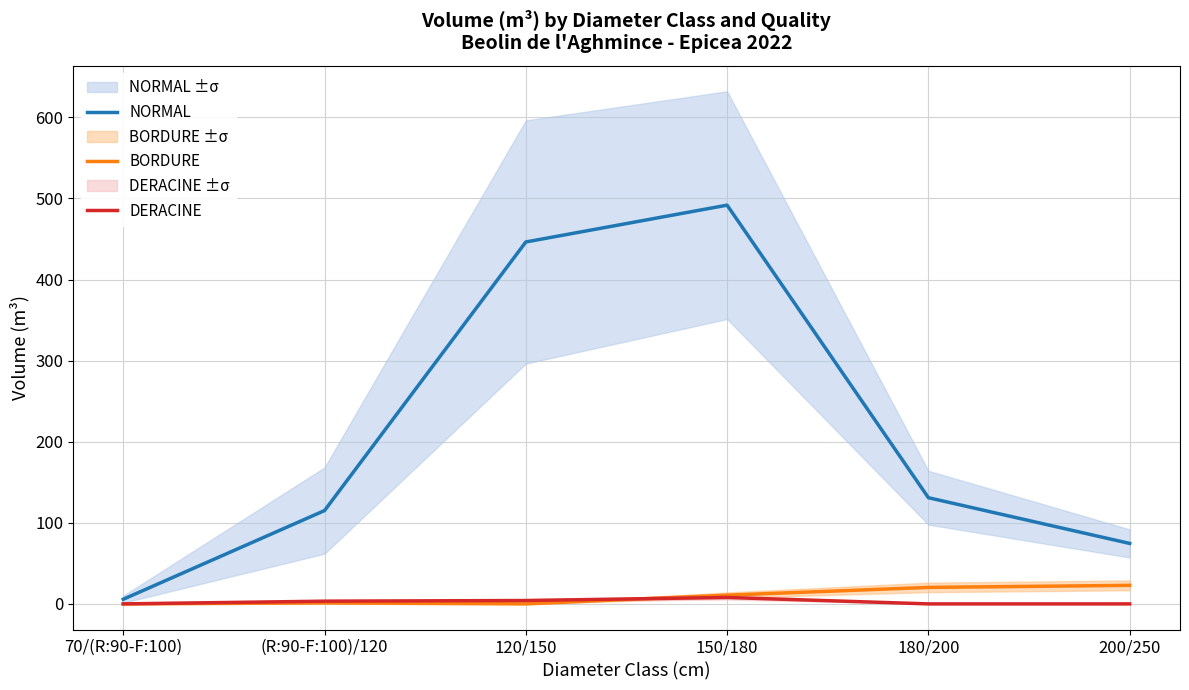

Rank the series by their maximum value, from highest to lowest.

NORMAL, BORDURE, DERACINE